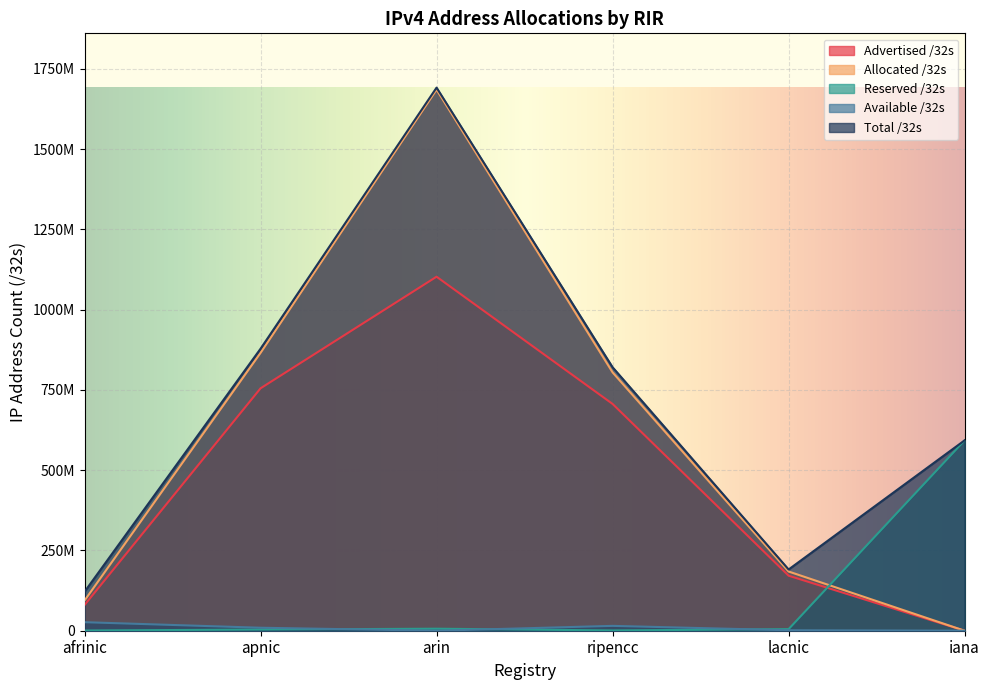

True or false: Advertised /32s has more than 1 points higher than both neighbors.

False